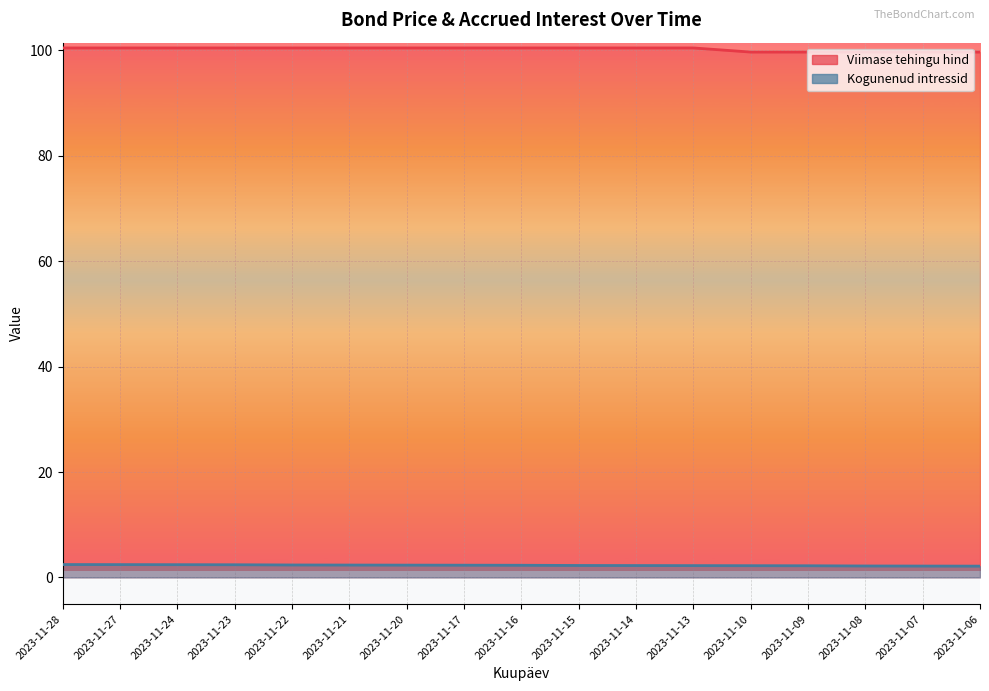

True or false: Viimase tehingu hind has more than 0 interior local peaks.

False